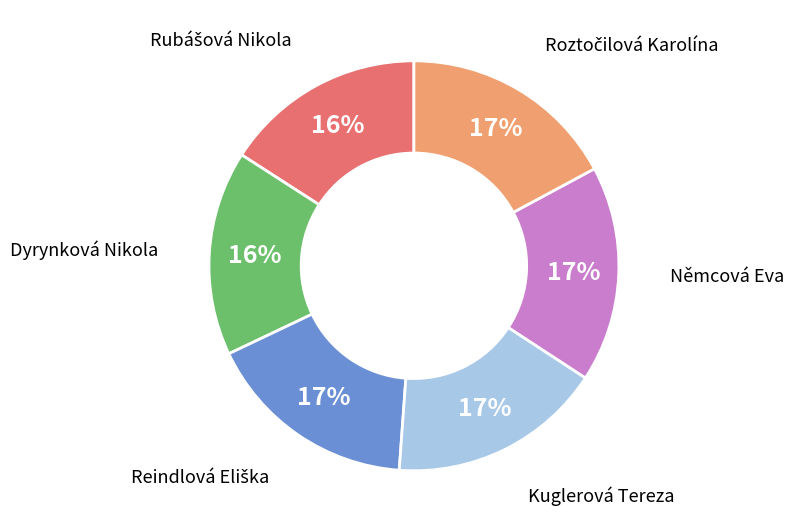

Count the number of slices in the pie.

6